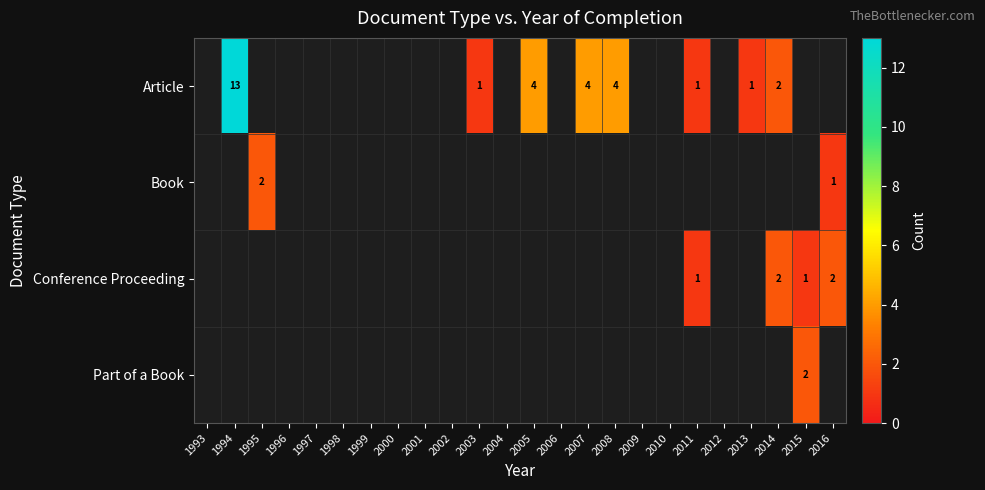

Is it true that Conference Proceeding equals 1 at 2011?

True